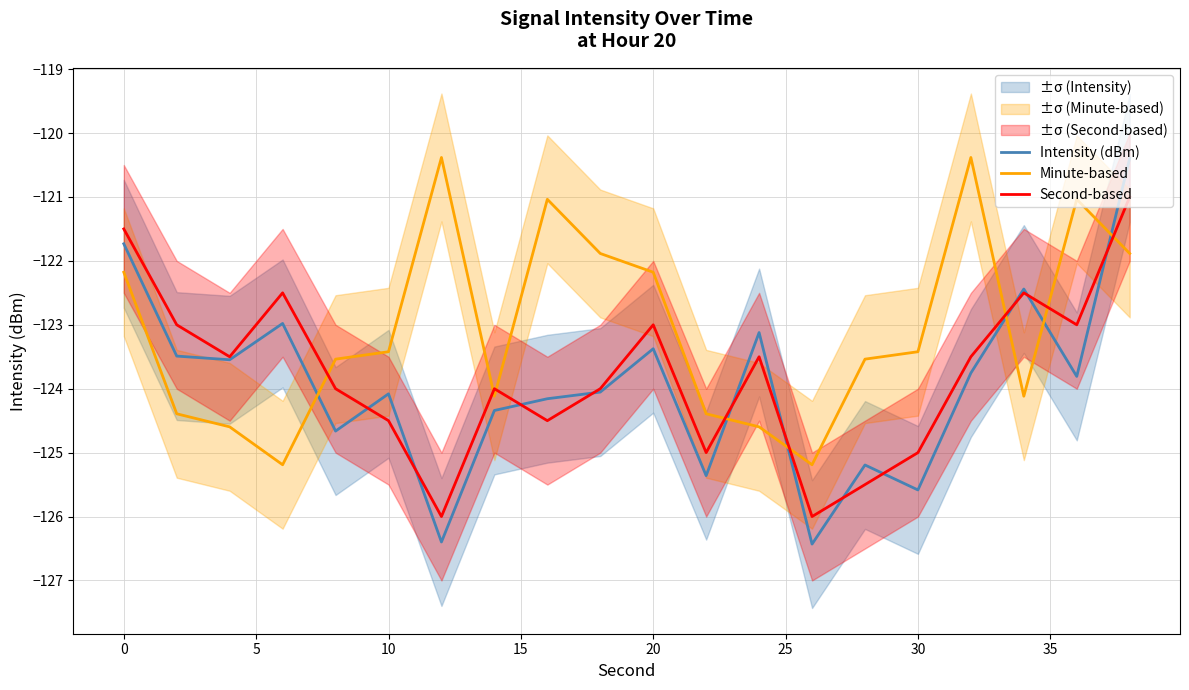

How many lines are shown in the chart?

3